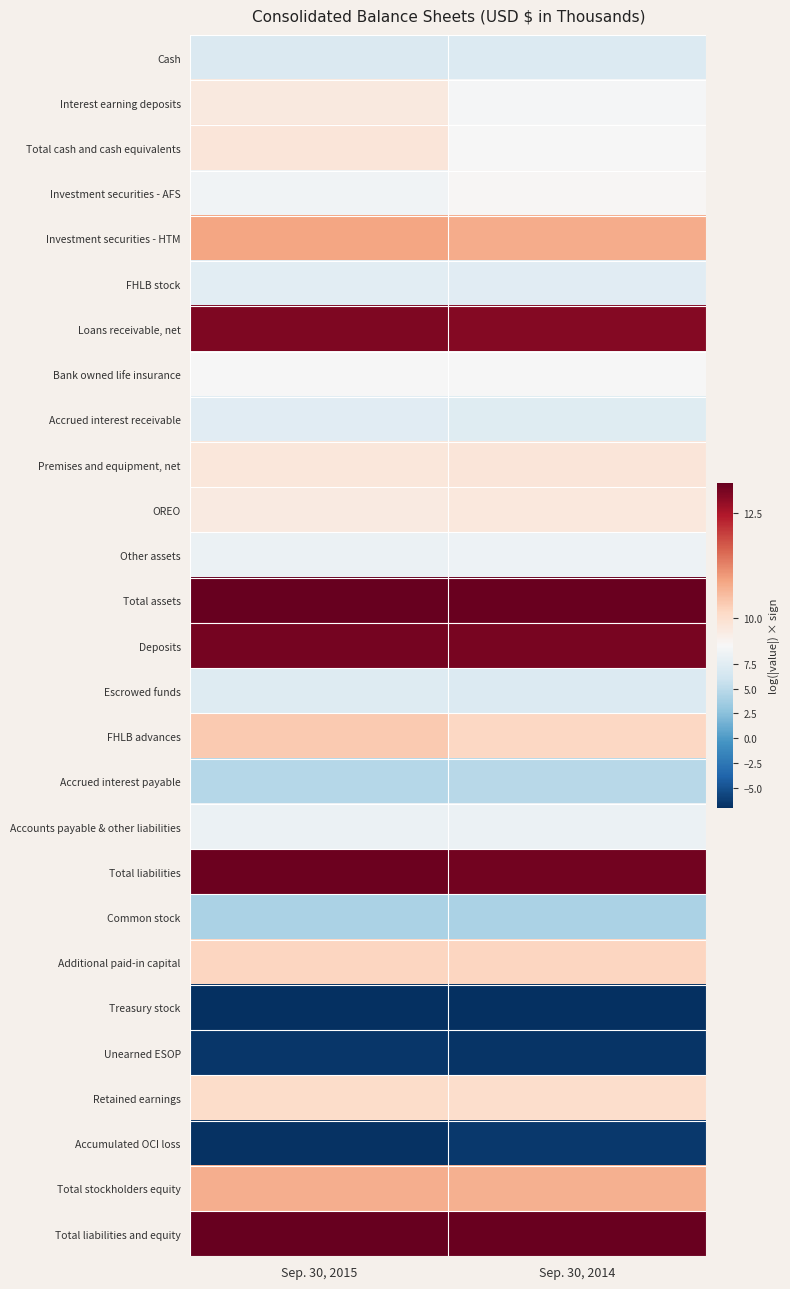

What is the total value across all series at Sep. 30, 2014?

208.2